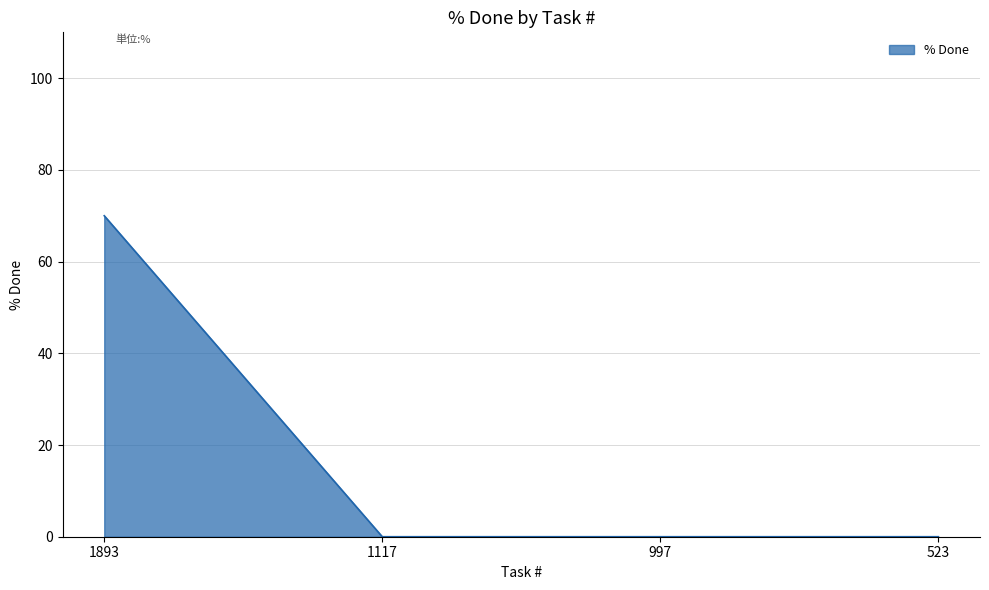

Does the chart have visible grid lines?

Yes